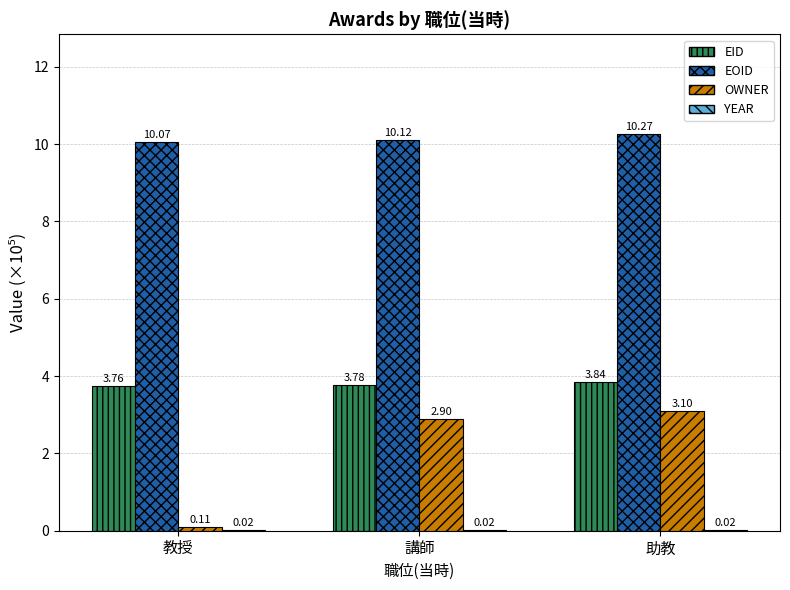

Which category has the highest value in the OWNER series?

助教